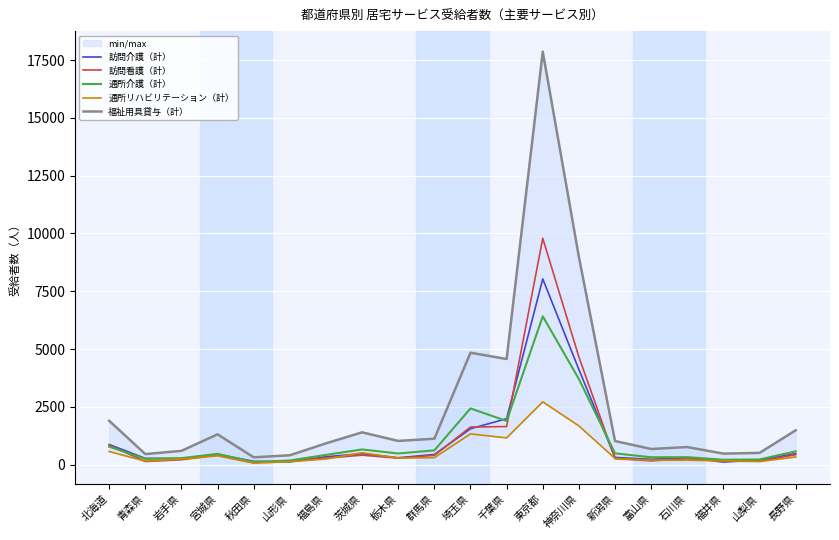

Read the 通所リハビリテーション（計） value at 富山県, to the nearest 100.

200